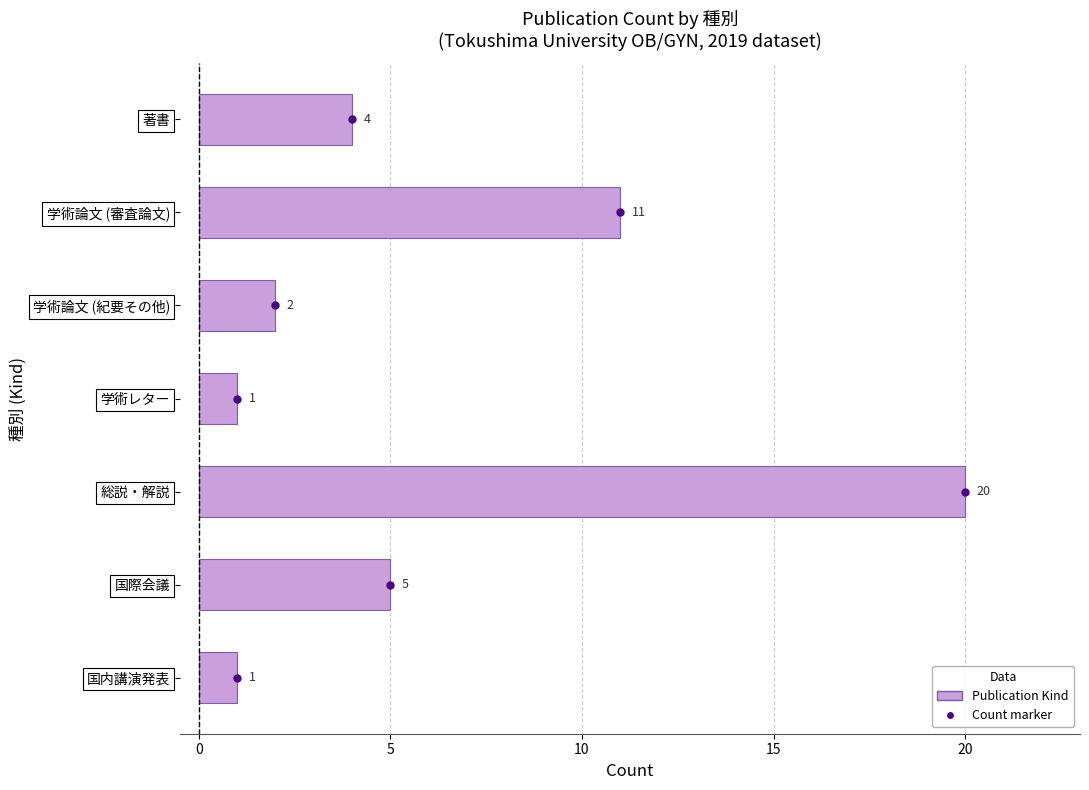

What is the difference between the maximum and minimum values?

19